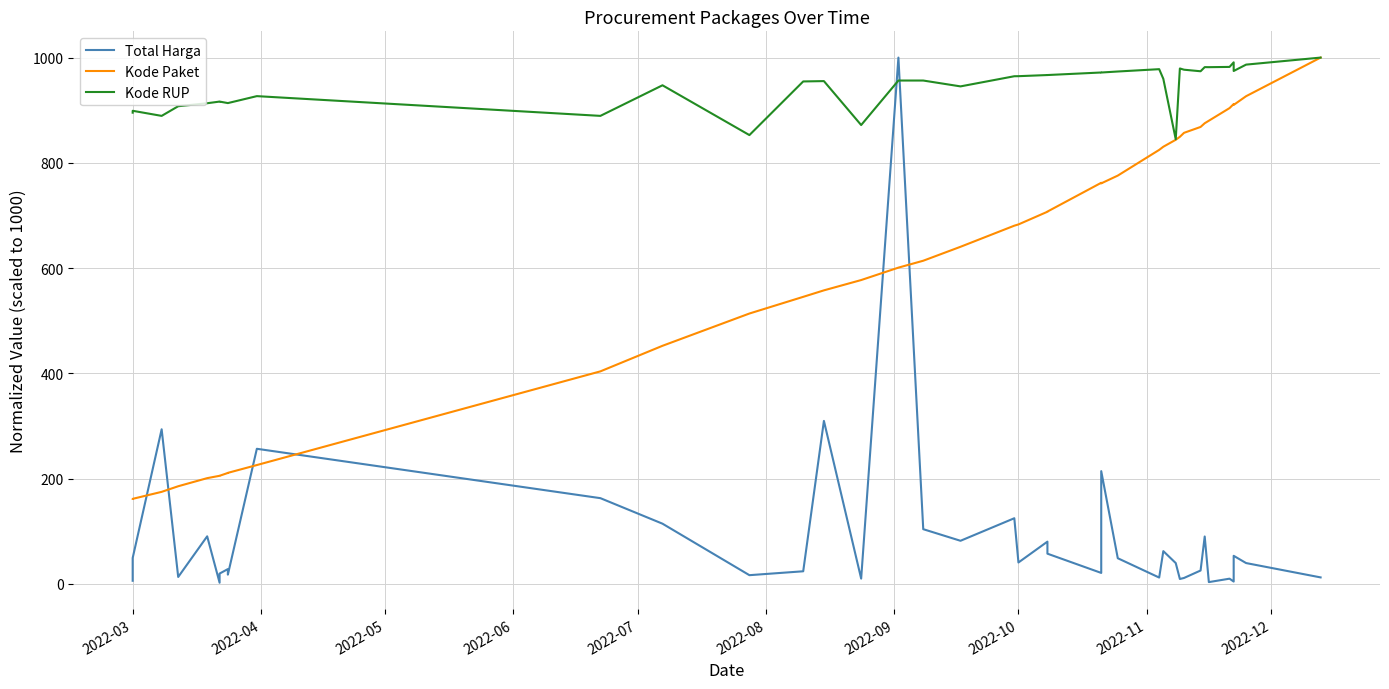

What is the value of the Kode Paket point at the 24th from the left?

707.3